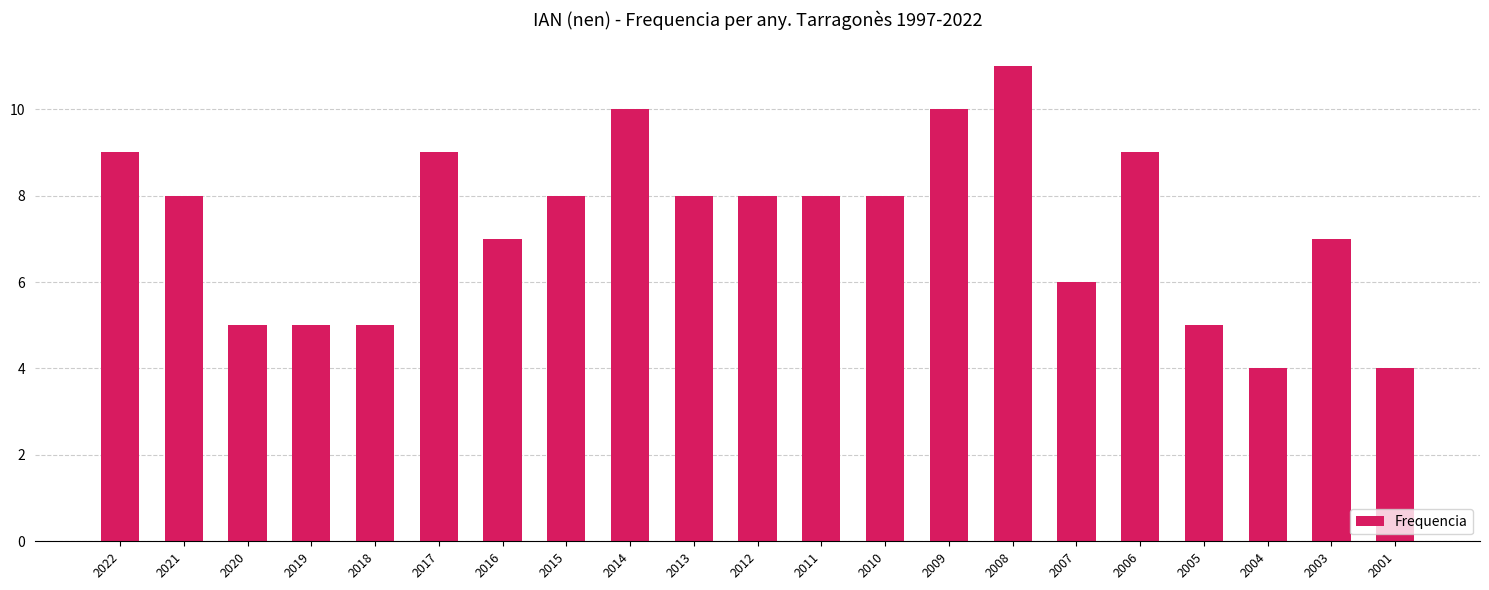

Reading left to right, list all the values displayed in this chart.

9	8	5	5	5	9	7	8	10	8	8	8	8	10	11	6	9	5	4	7	4